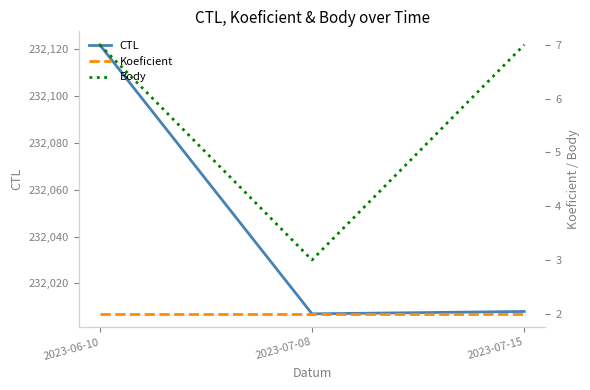

Which series changed the most between 2023-06-10 and 2023-07-15?

CTL